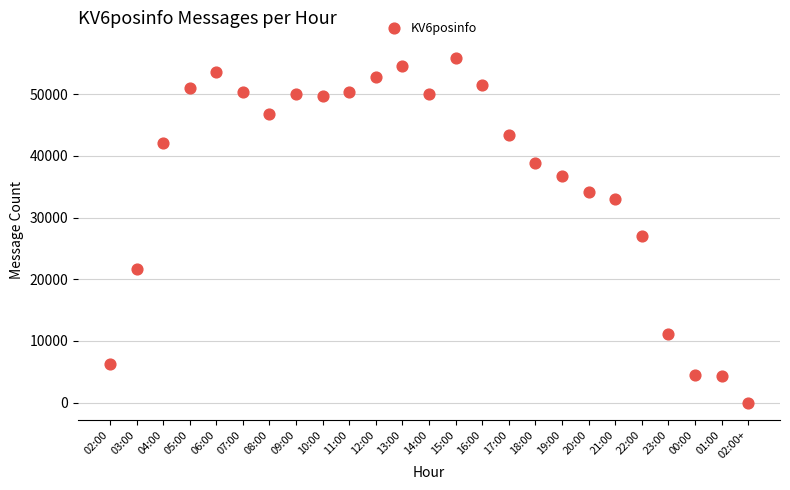

What Y value in the scatter plot is closest to 27943?

27083